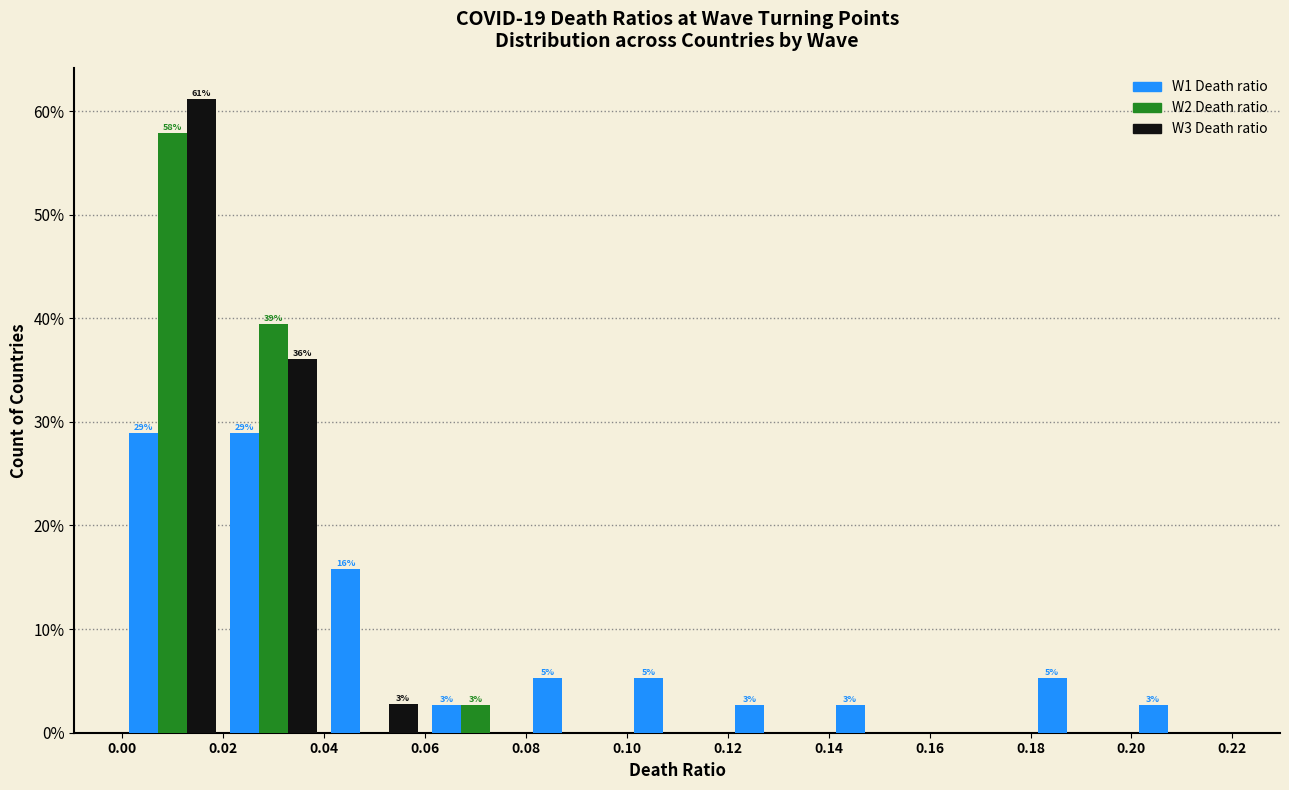

In the W3 Death ratio series, which range on the x-axis has the tallest bar?

0.00 to 0.02